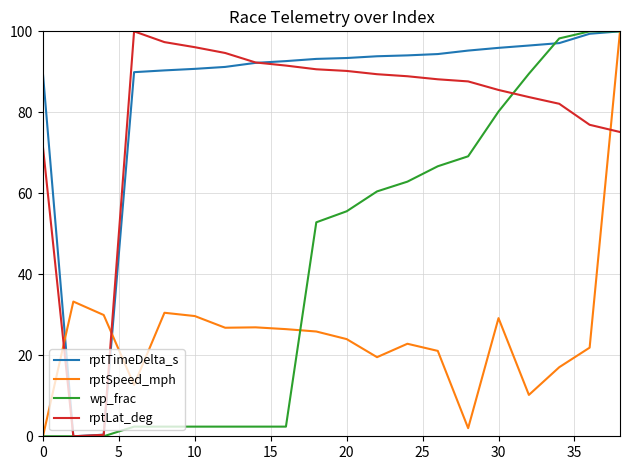

After their last crossing, which series has the higher values: rptLat_deg or rptSpeed_mph?

rptSpeed_mph